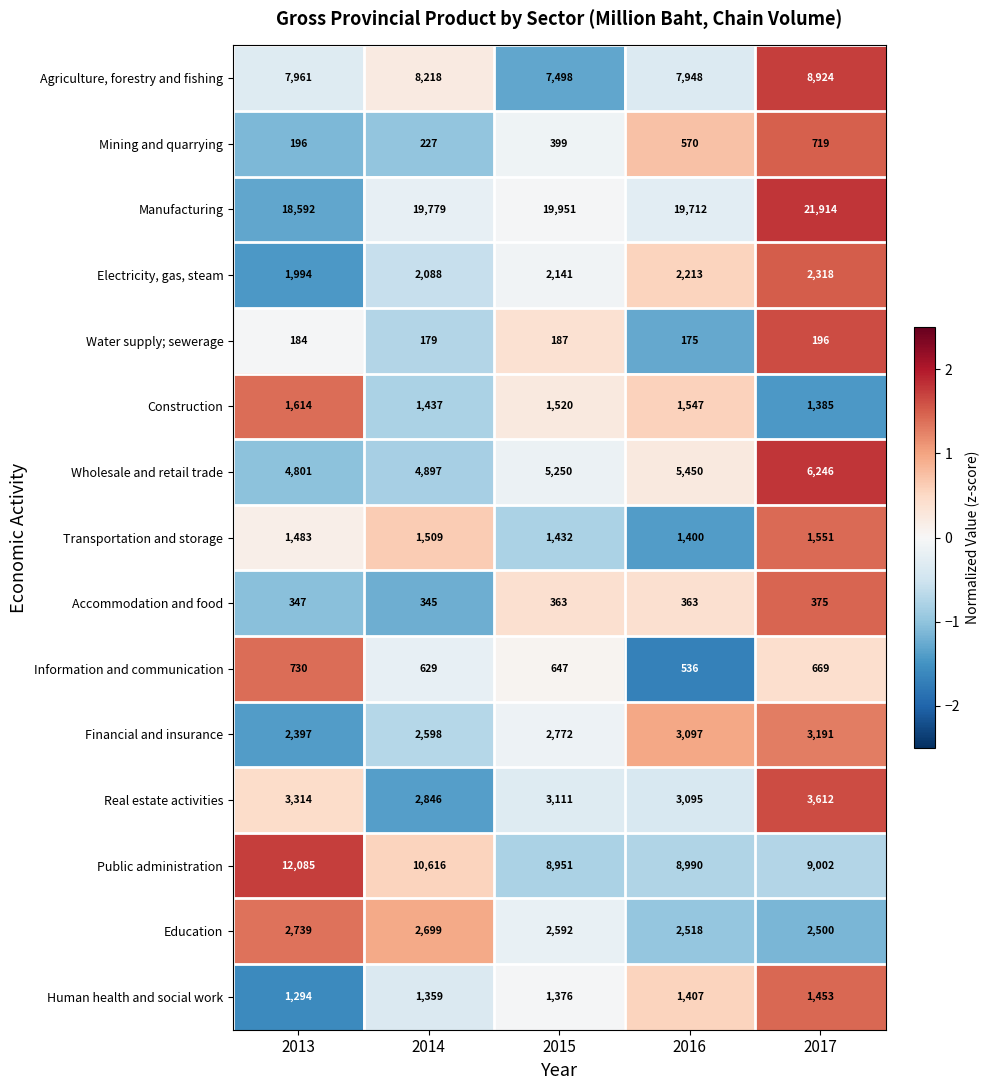

What is the difference between the highest and lowest values at 2013?

18408